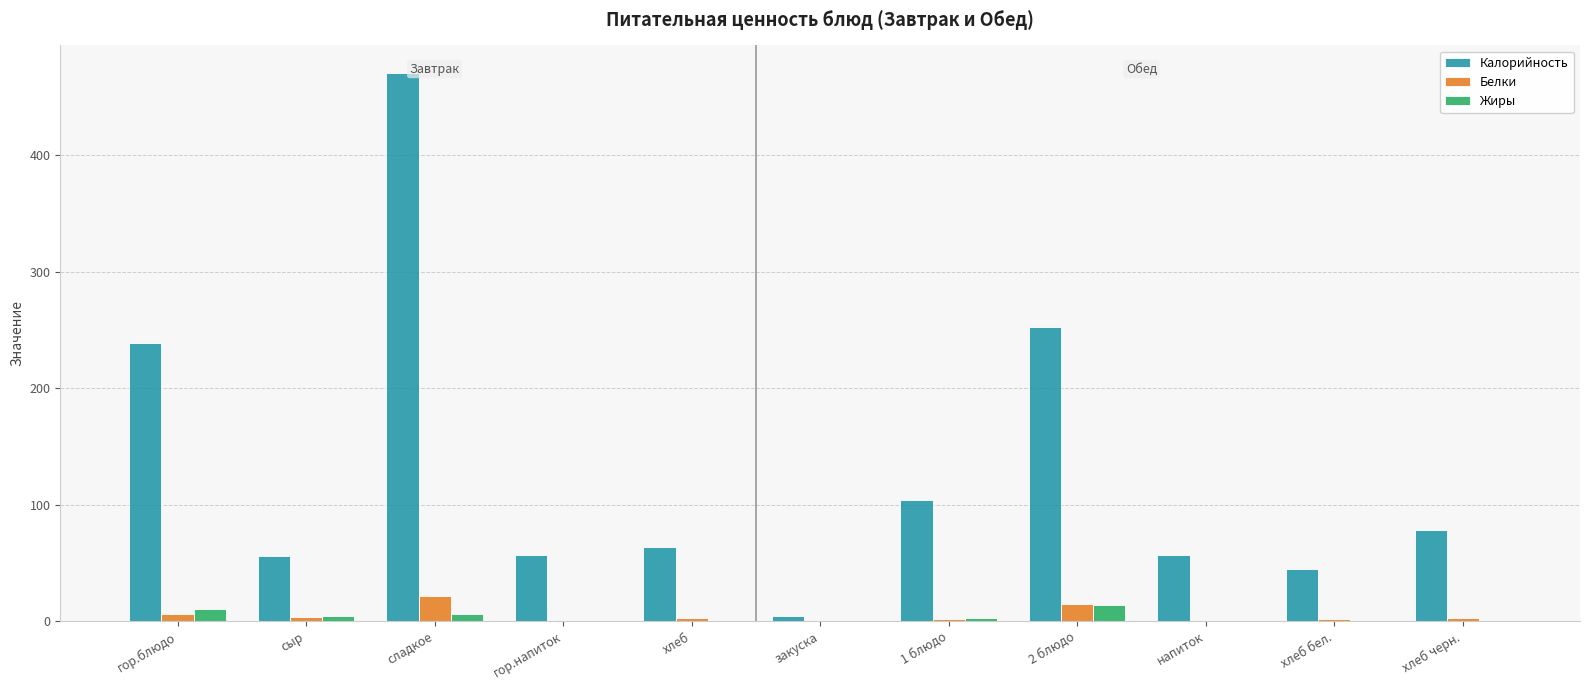

True or false: Калорийность has a value of 89.9 at хлеб.

False